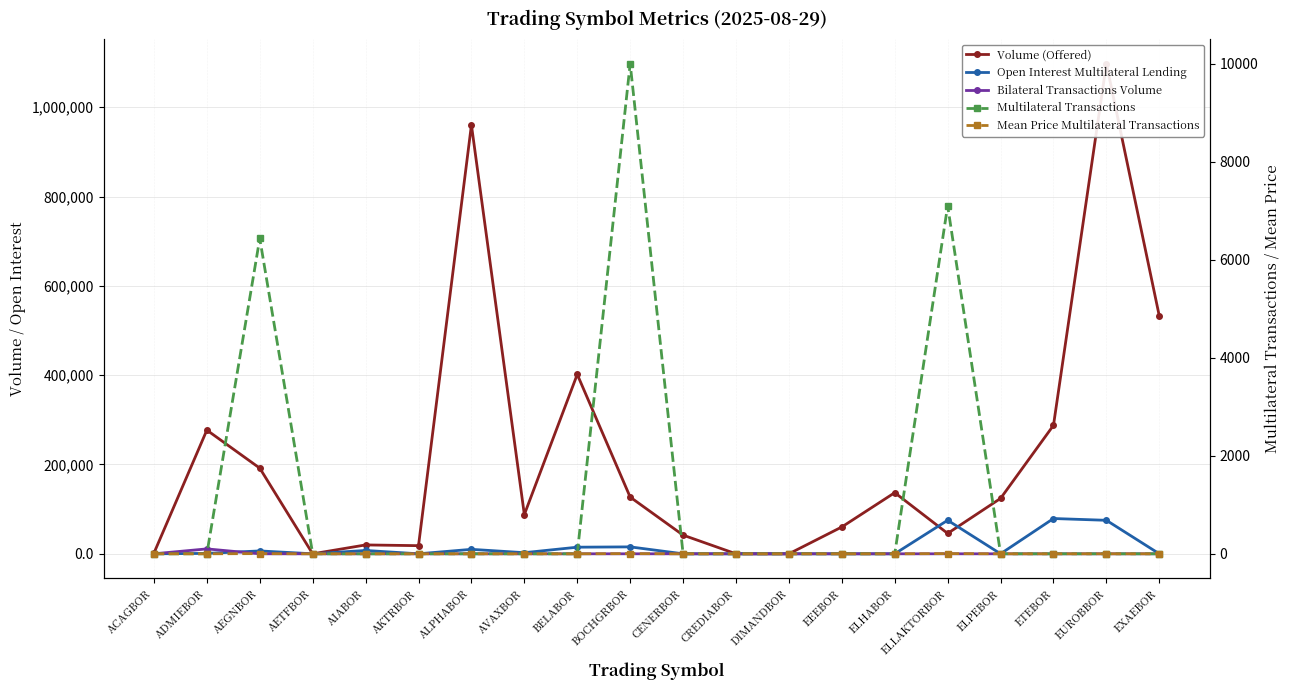

True or false: Mean Price Multilateral Transactions and Volume (Offered) intersect in this chart.

False